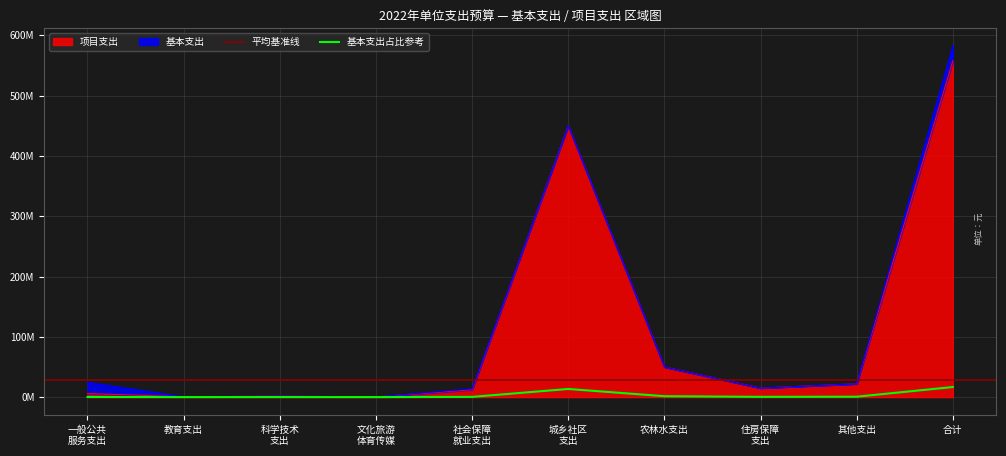

True or false: the data shows 24468640 at 农林水支出.

False